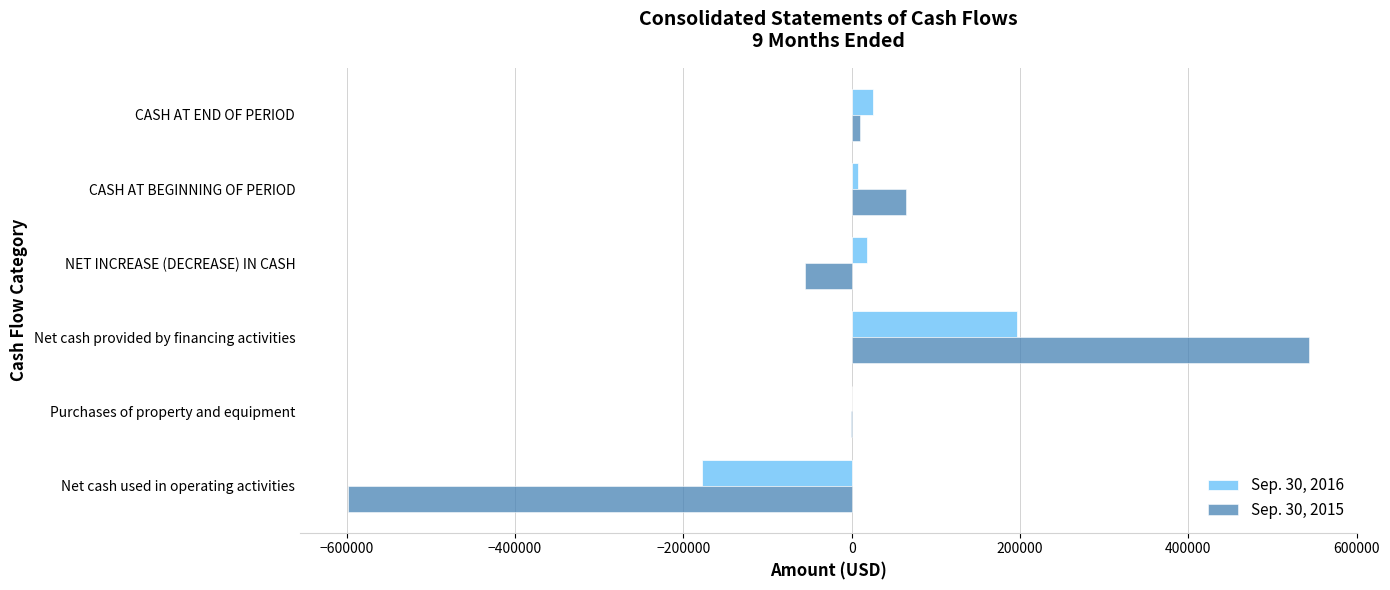

At which category is the sum across all series the highest?

Net cash provided by financing activities